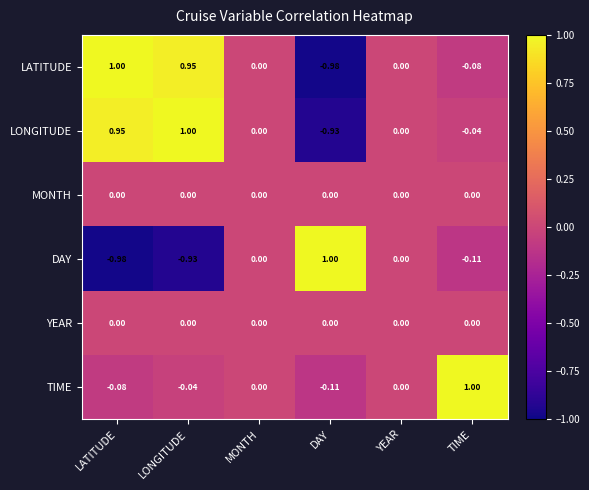

At which category is the sum across all series the highest?

LONGITUDE